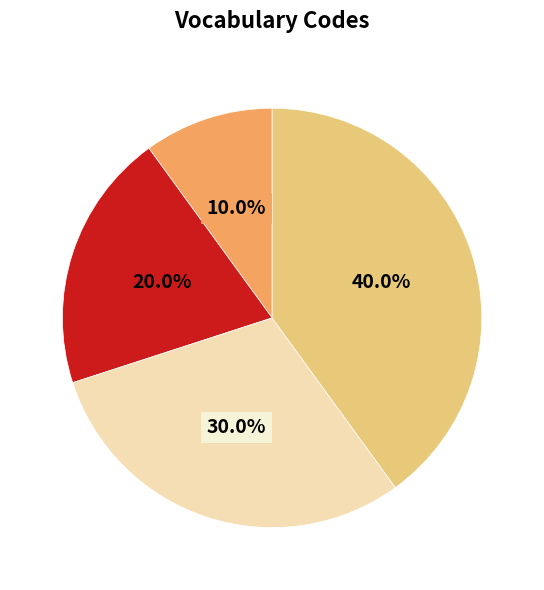

Is there any slice that represents more than half of the pie?

No